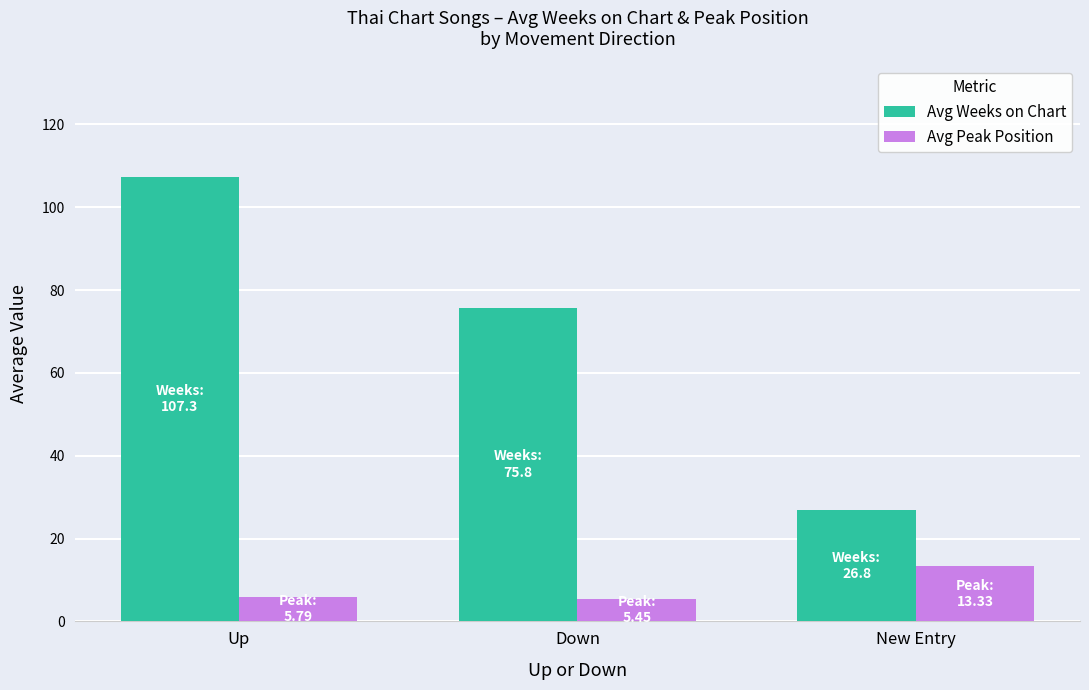

True or false: Avg Peak Position has a value of 13.3 at New Entry.

True